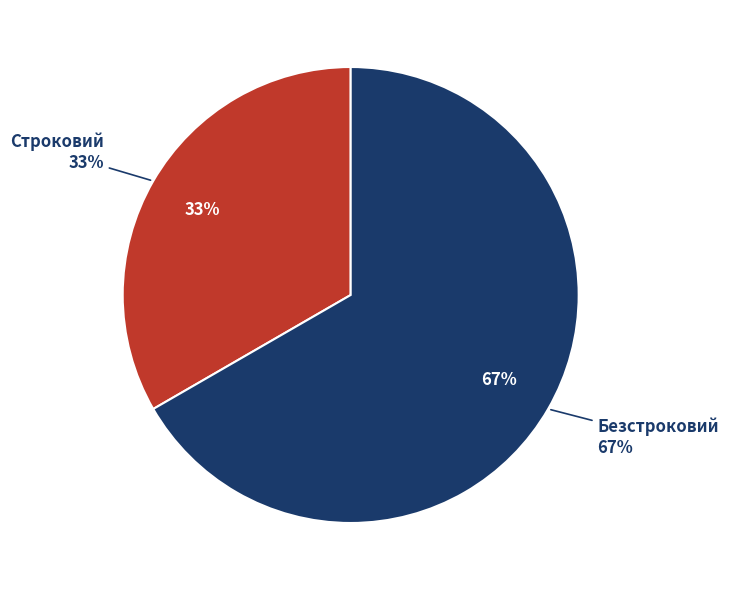

True or false: Безстроковий accounts for 67% of the total.

True